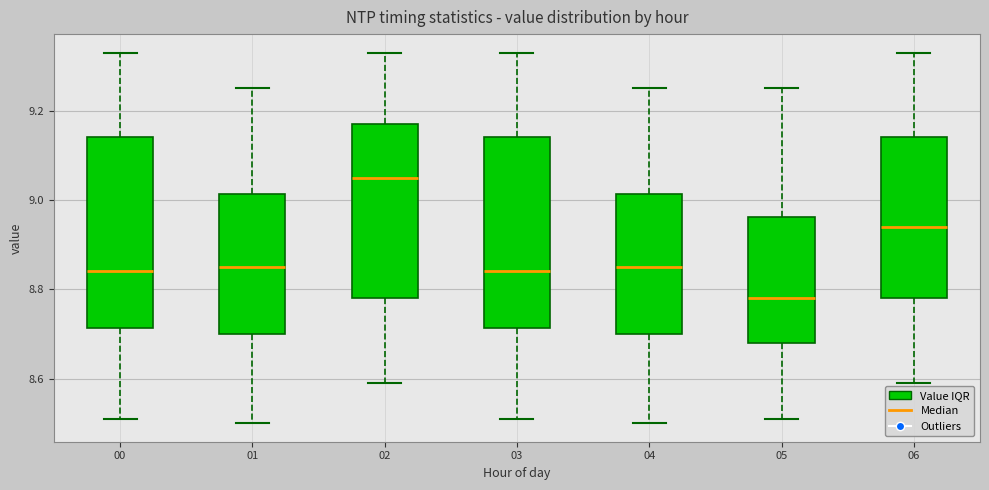

Which box has the lowest median line?

05